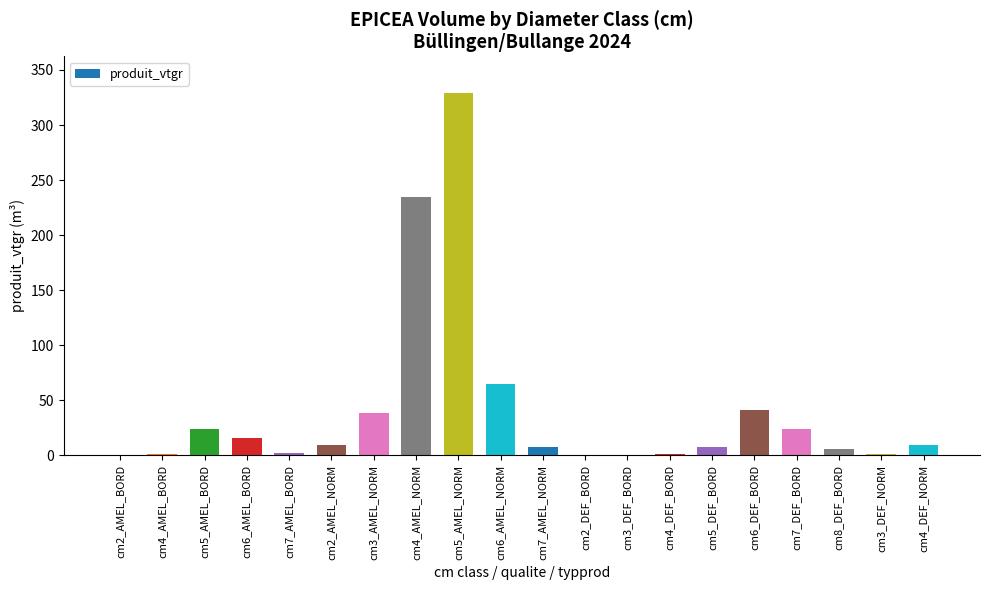

Is it true that the value at cm7_AMEL_NORM is 7.4?

True